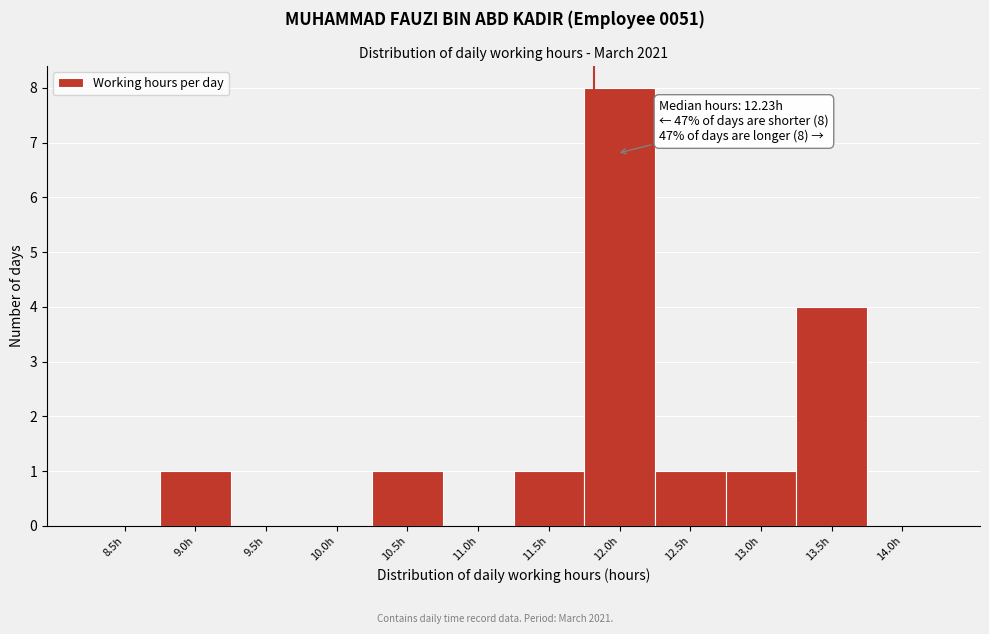

Reading right to left, list all the values displayed in this chart.

14.0h=0	13.5h=4	13.0h=1	12.5h=1	12.0h=8	11.5h=1	11.0h=0	10.5h=1	10.0h=0	9.5h=0	9.0h=1	8.5h=0